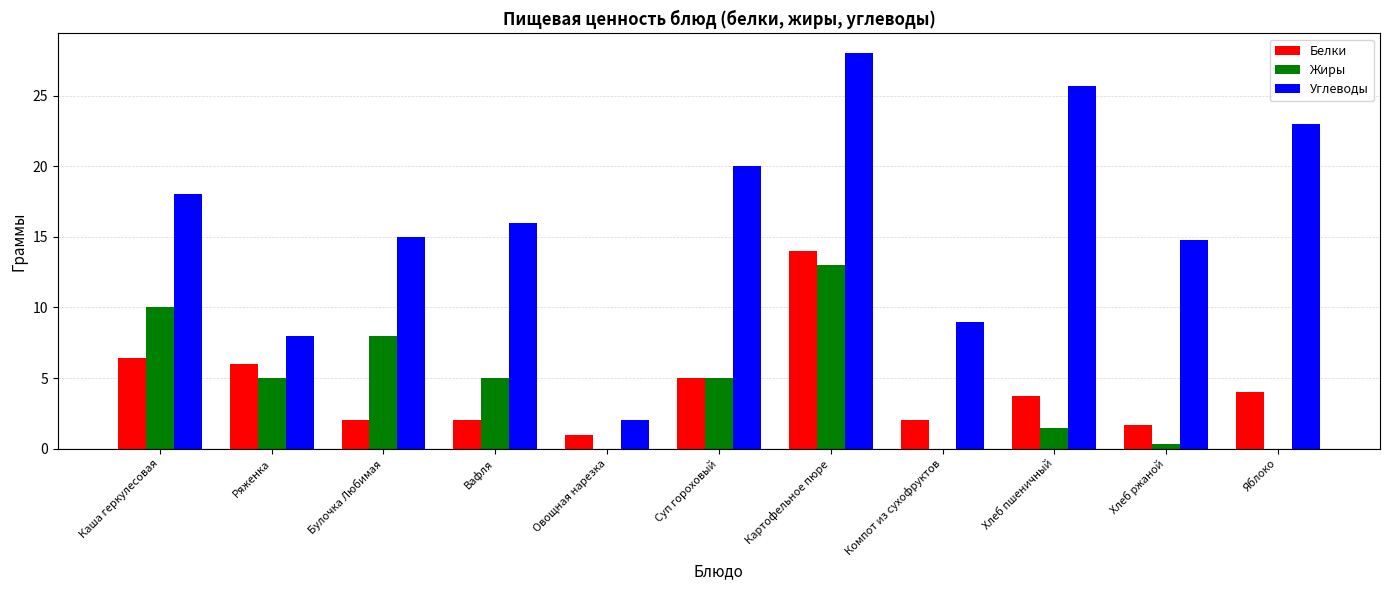

What is the sum of all Жиры values?

47.8